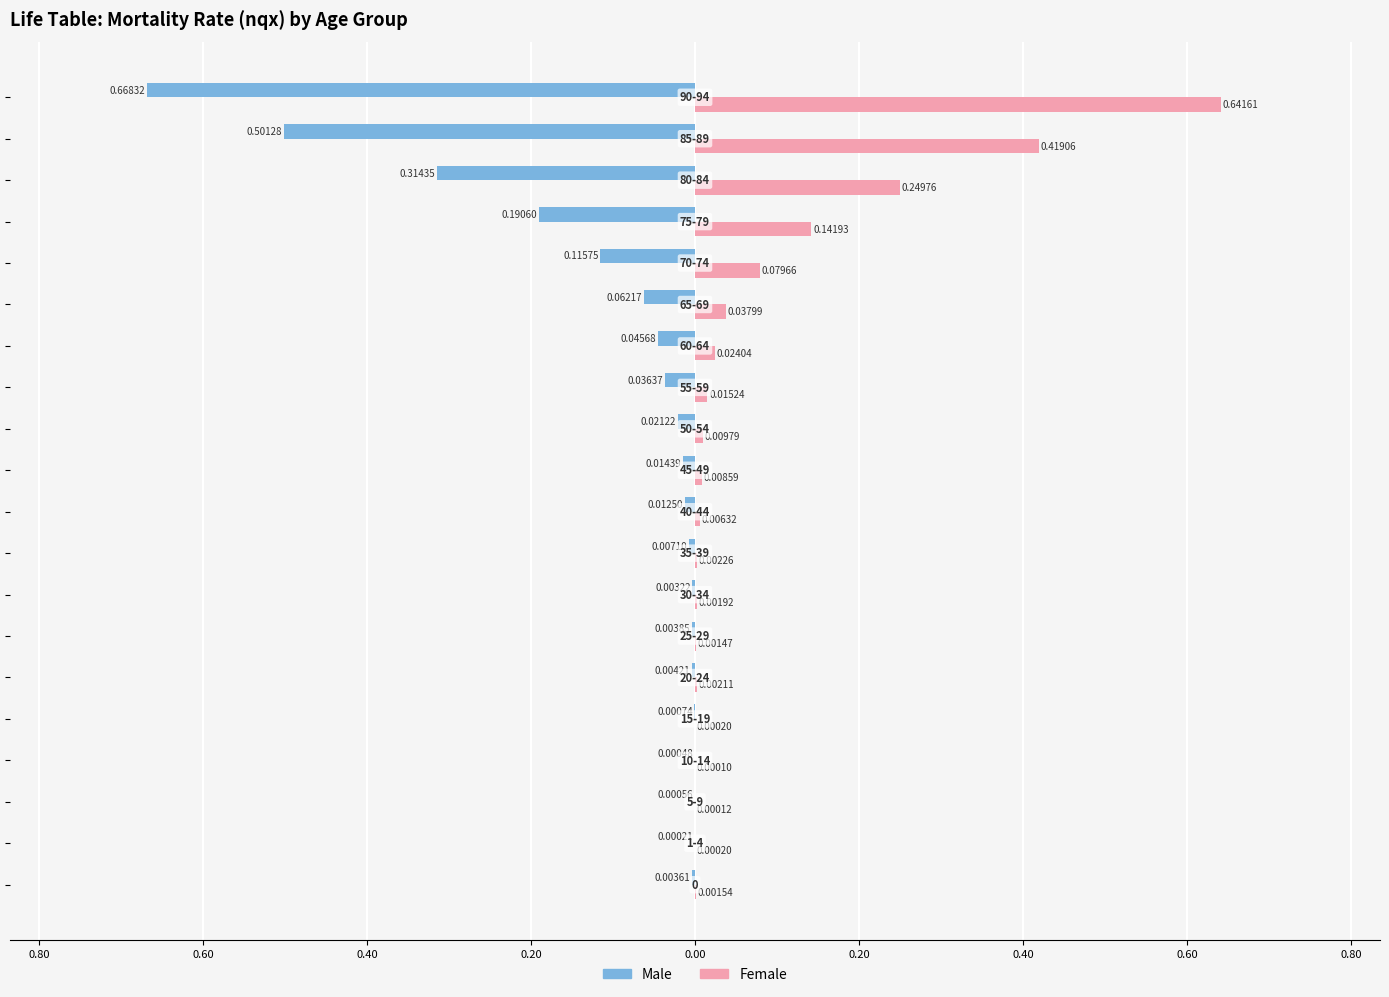

What are all the series names shown in the legend?

Male, Female